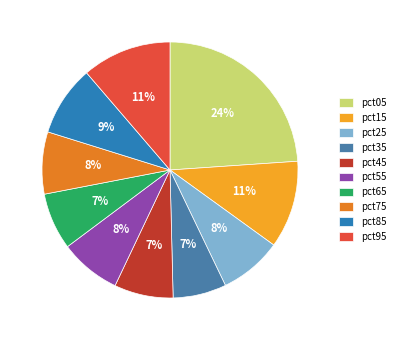

To the nearest percent, what percentage of the pie is pct55?

8%